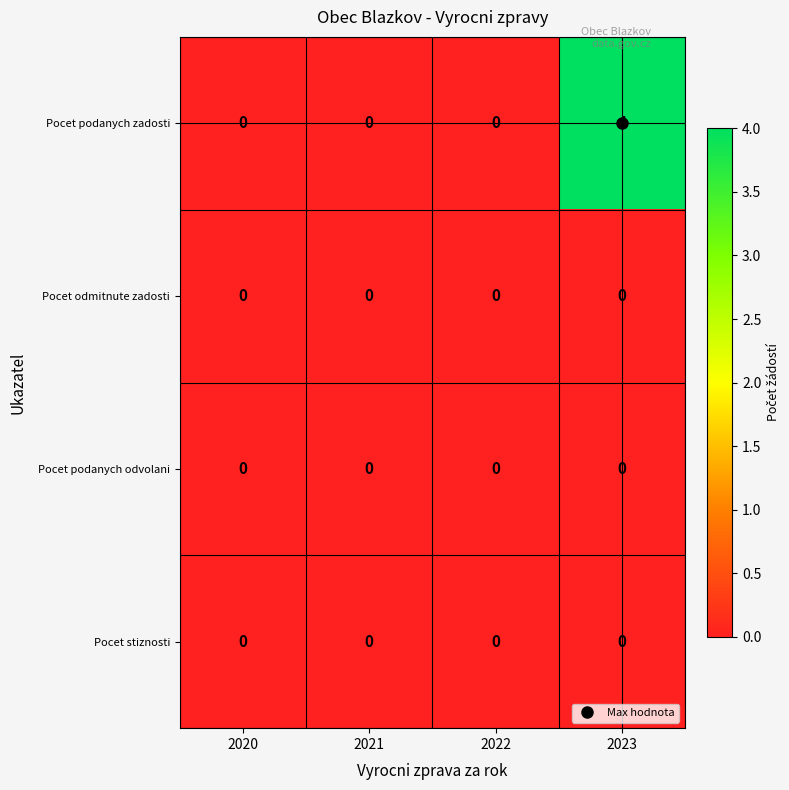

Is it true that Pocet podanych zadosti equals -2 at 2021?

False